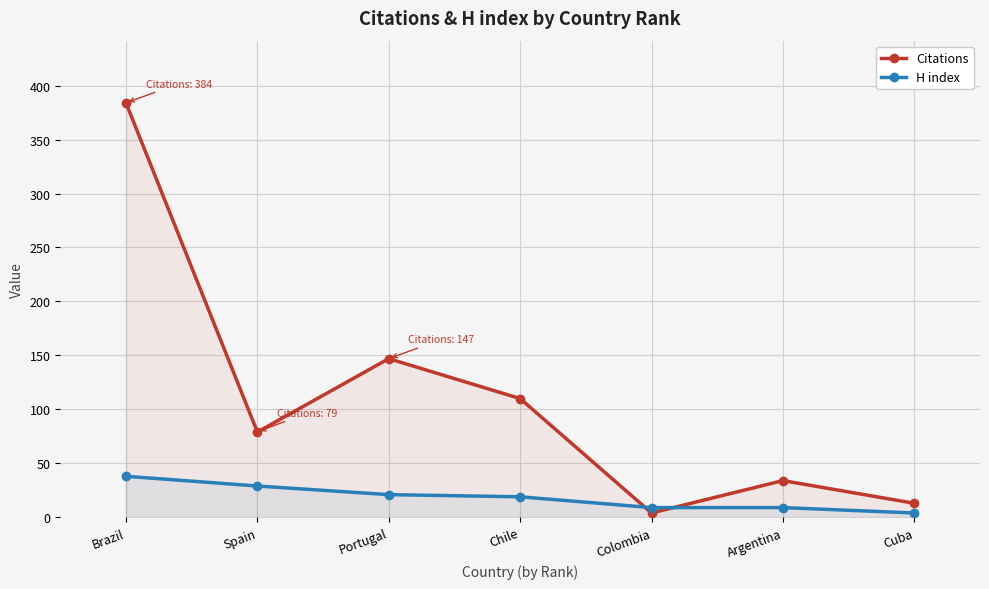

Does the chart display data point markers on the line(s)?

Yes